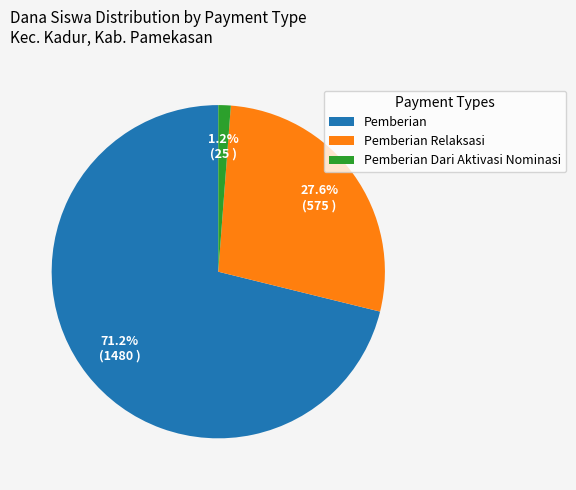

The Pemberian slice represents 13% of the pie. True or false?

False